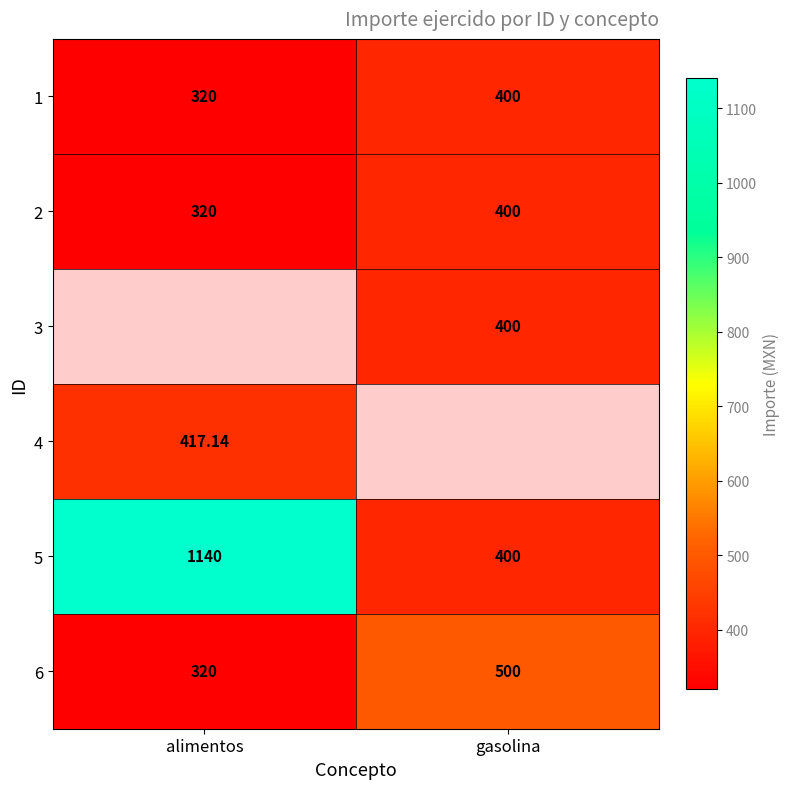

Rank the categories by 5 value from lowest to highest.

gasolina, alimentos